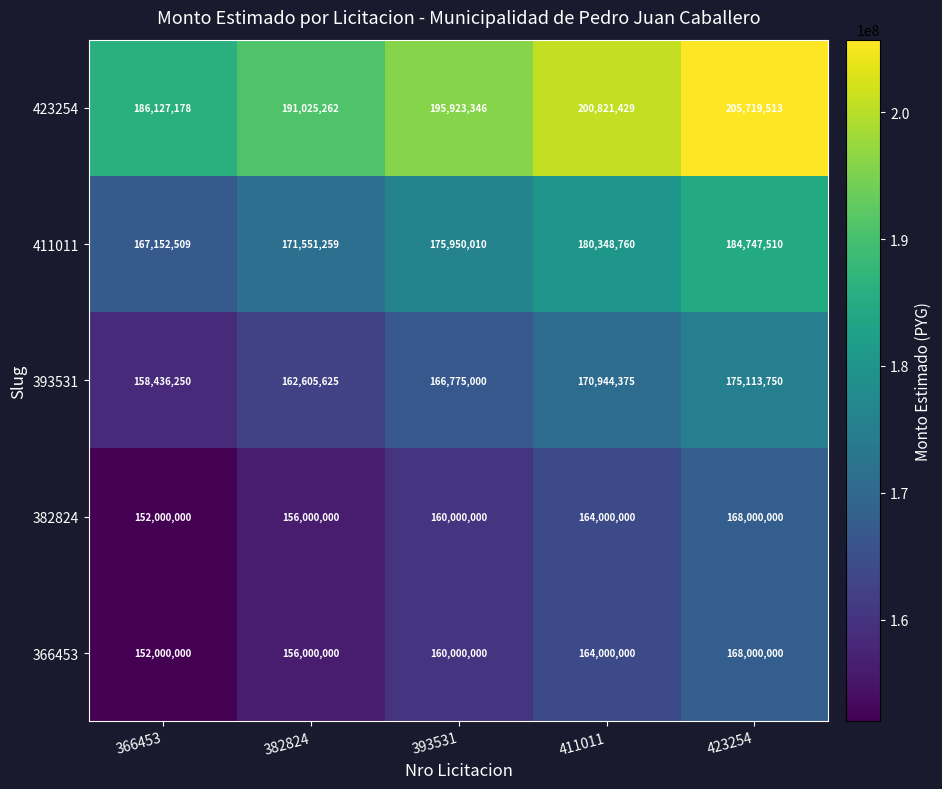

Count the 382824 values in the range 156000000 to 164000000.

3